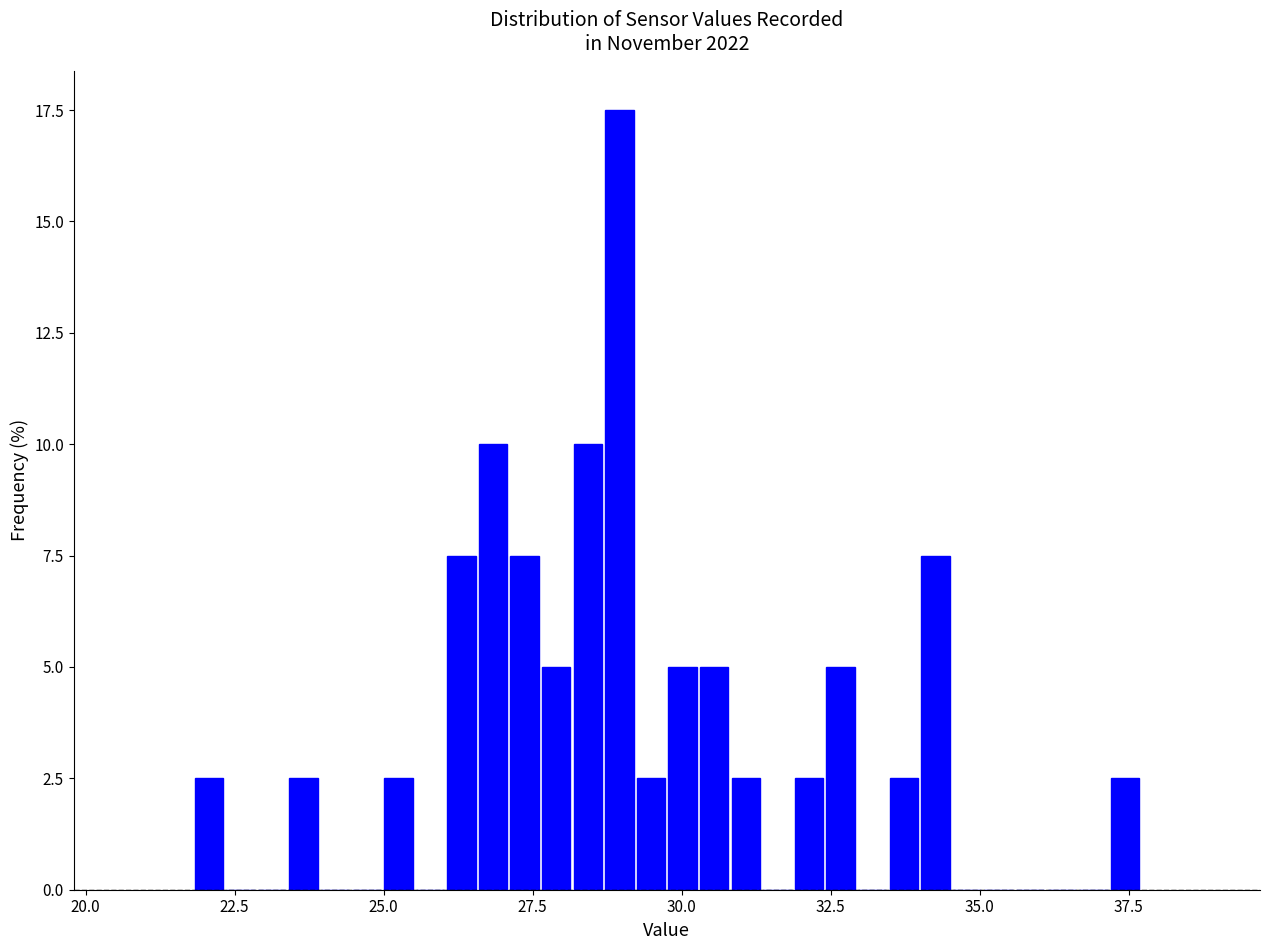

Around what value on the x-axis is the tallest bar? Give the approximate position of its centre, as read against the axis.

29.0